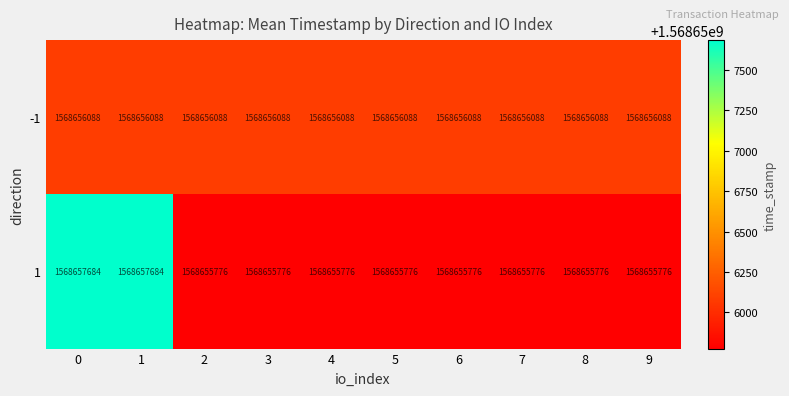

What is the greatest value displayed?

1568657684